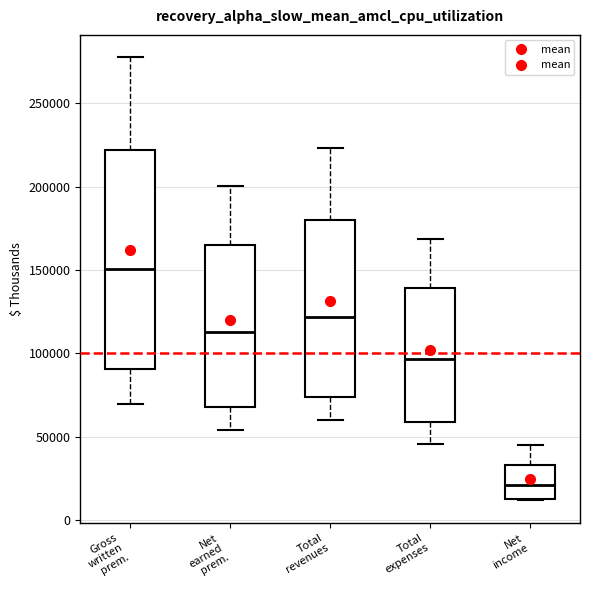

Reading left to right, read every box against the y-axis: the position of its median line, the range the box covers, and the ends of its whiskers. The values are not printed on the chart, so give them approximately, as read against the axis.

Gross written prem.: median 150000, box 90000 to 220000, whiskers 70000 to 280000
Net earned prem.: median 115000, box 70000 to 165000, whiskers 55000 to 200000
Total revenues: median 120000, box 75000 to 180000, whiskers 60000 to 225000
Total expenses: median 95000, box 60000 to 140000, whiskers 45000 to 170000
Net income: median 20000, box 15000 to 35000, whiskers 10000 to 45000